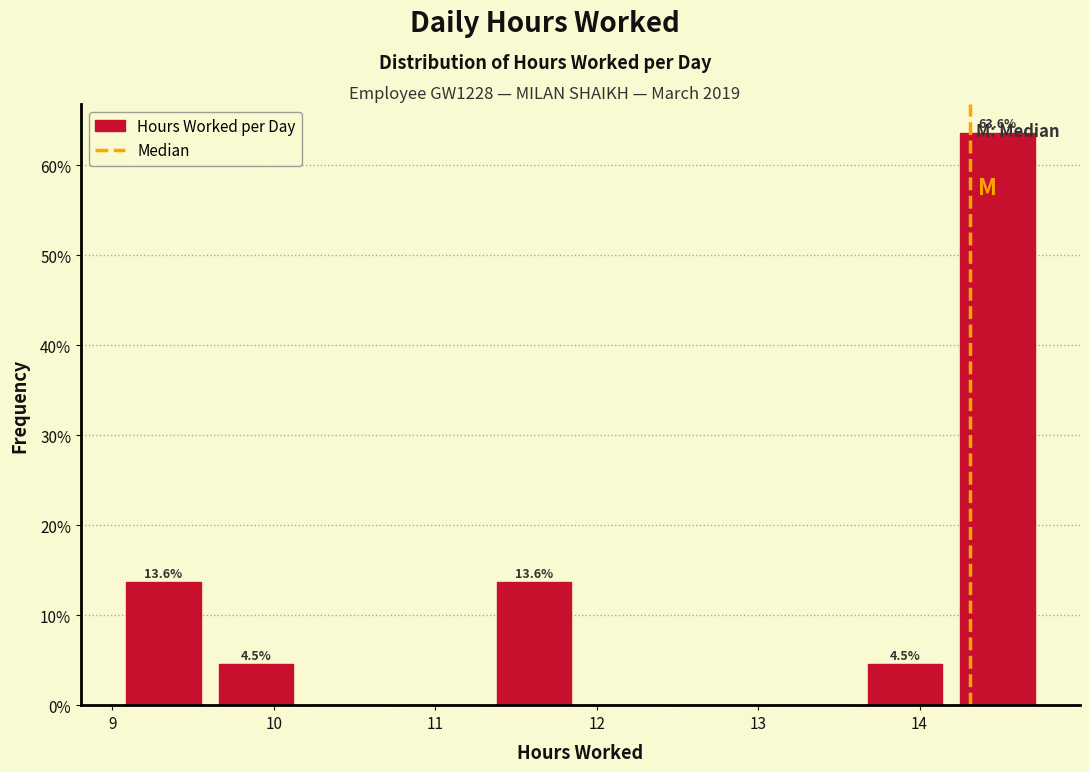

Which range on the x-axis has the tallest bar?

14.2 to 14.8